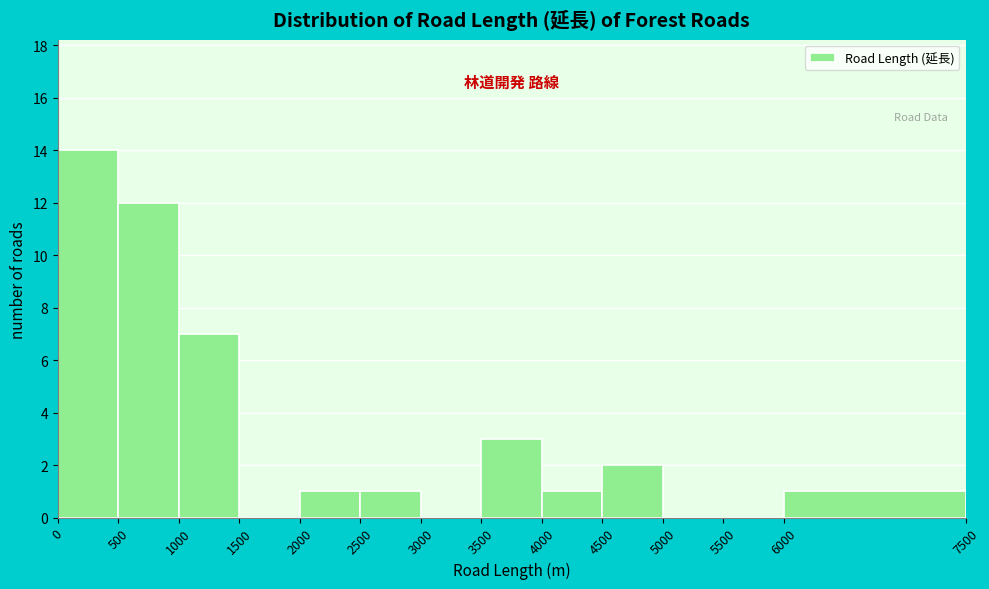

Reading left to right, transcribe this chart: for each bar, give the range it covers on the x-axis and its height. The values are not printed on the chart, so give them approximately, as read against the axis.

0 to 500: 14
500 to 1000: 12
1000 to 1500: 7
1500 to 2000: 0
2000 to 2500: 1
2500 to 3000: 1
3000 to 3500: 0
3500 to 4000: 3
4000 to 4500: 1
4500 to 5000: 2
5000 to 5500: 0
5500 to 6000: 0
6000 to 7500: 1